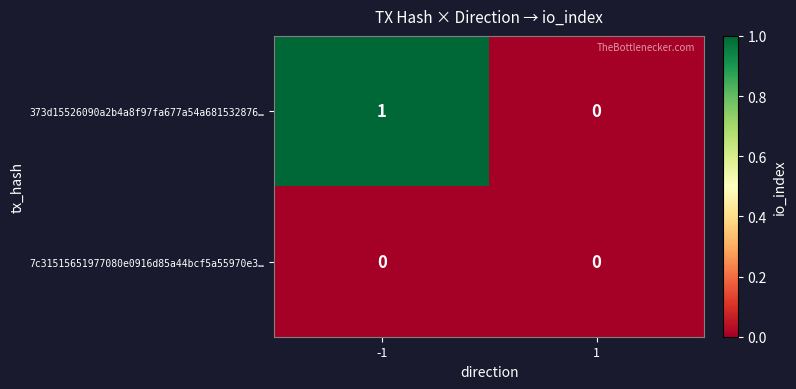

Which series has the largest total across all categories?

373d15526090a2b4a8f97fa677a54a681532876…